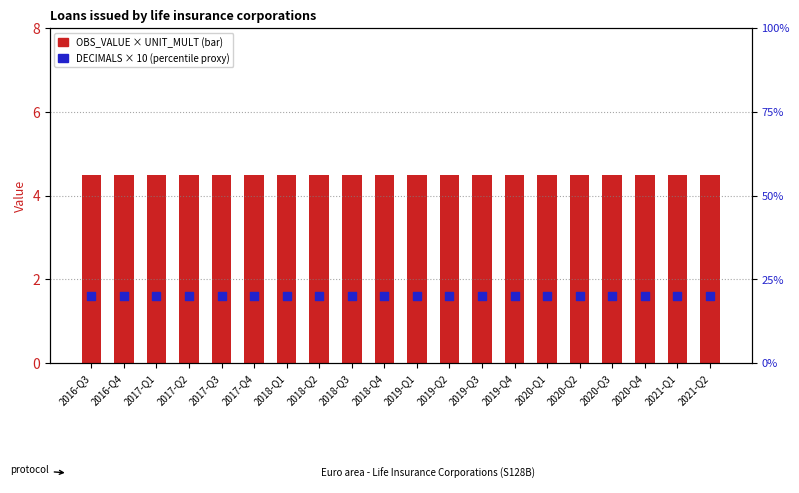

Is the value of DECIMALS (scaled) at 2021-Q2 greater than the value of OBS_VALUE (scaled by UNIT_MULT) at 2020-Q1?

Yes